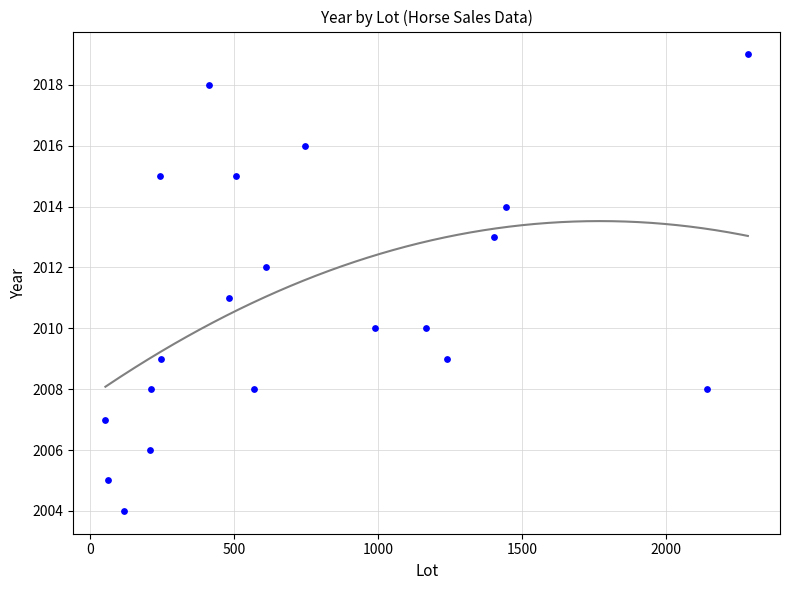

What is the range of X values (max minus min)?

2234